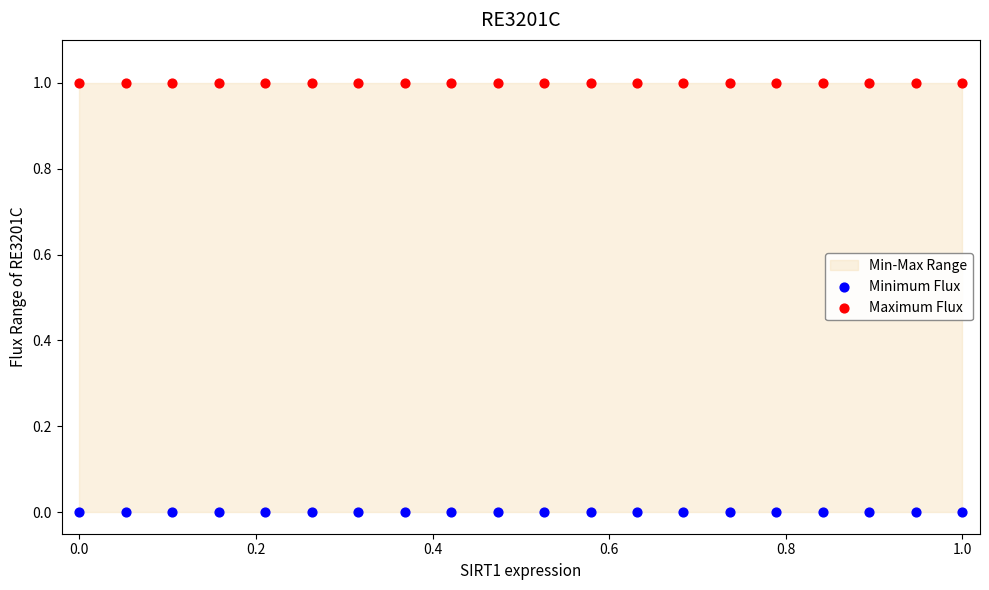

Which series contains the lowest Y value?

Minimum Flux